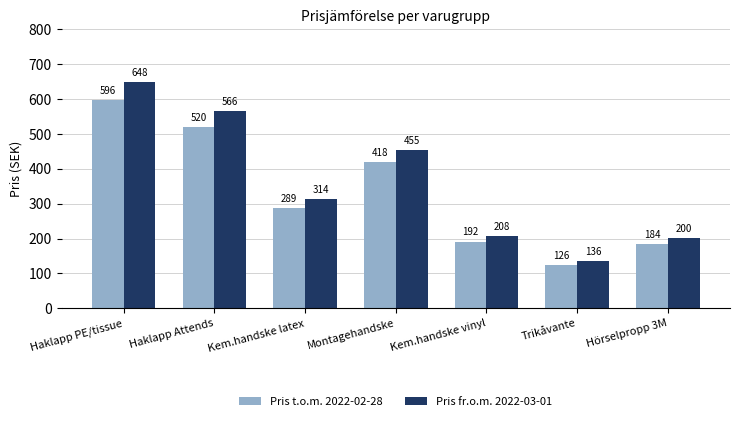

List the series in order of their overall mean, lowest first.

Pris t.o.m. 2022-02-28, Pris fr.o.m. 2022-03-01